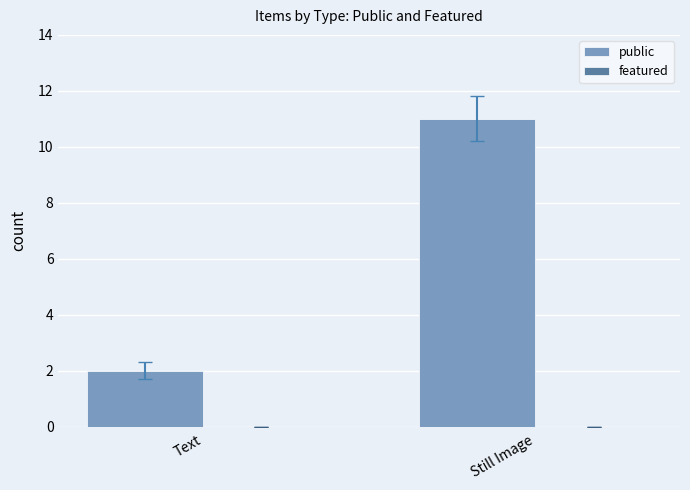

What is the change in value from Text to Still Image?

+9